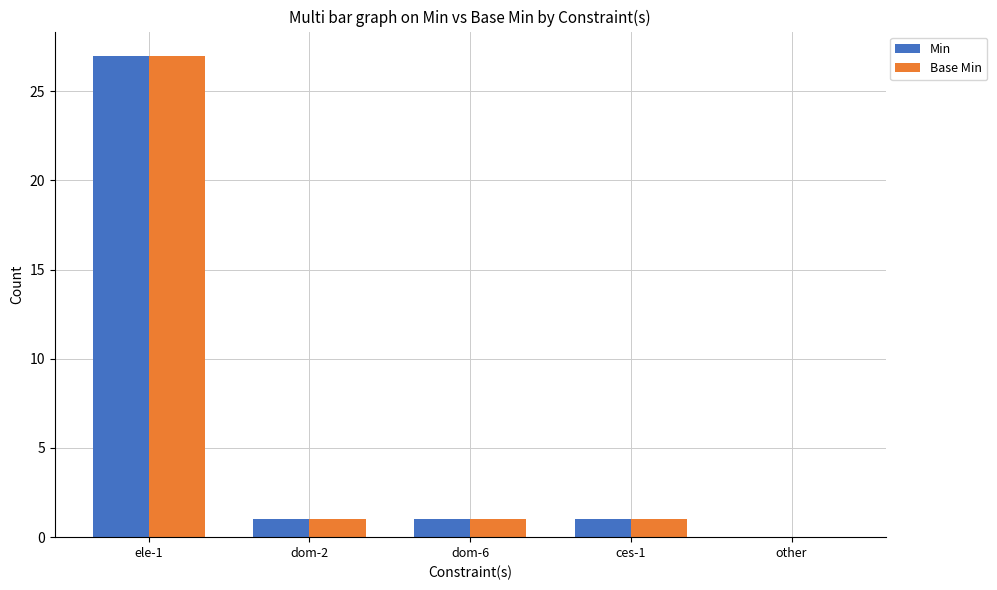

At which category is the sum across all series the highest?

ele-1